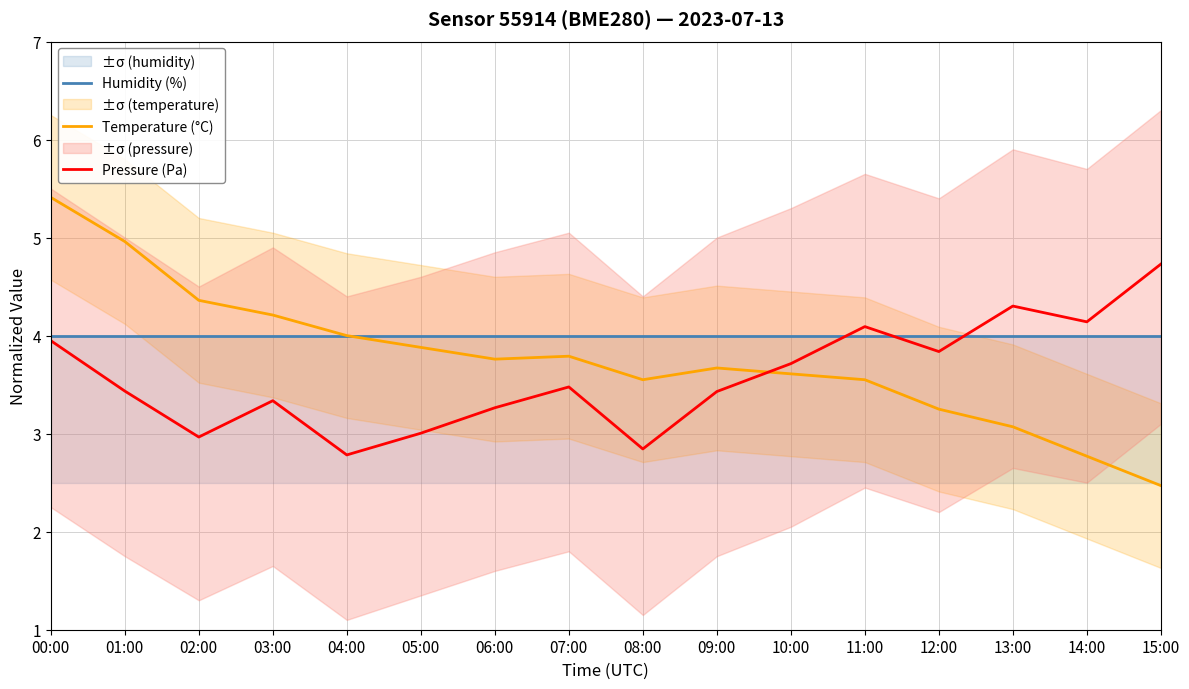

Reading left to right, list all the values displayed in this chart.

Humidity (%): 4.0	4.0	4.0	4.0	4.0	4.0	4.0	4.0	4.0	4.0	4.0	4.0	4.0	4.0	4.0	4.0
Temperature (°C): 5.4	5.0	4.4	4.2	4.0	3.9	3.8	3.8	3.5	3.7	3.6	3.5	3.2	3.1	2.8	2.5
Pressure (Pa): 3.9	3.4	3.0	3.3	2.8	3.0	3.3	3.5	2.8	3.4	3.7	4.1	3.8	4.3	4.1	4.7